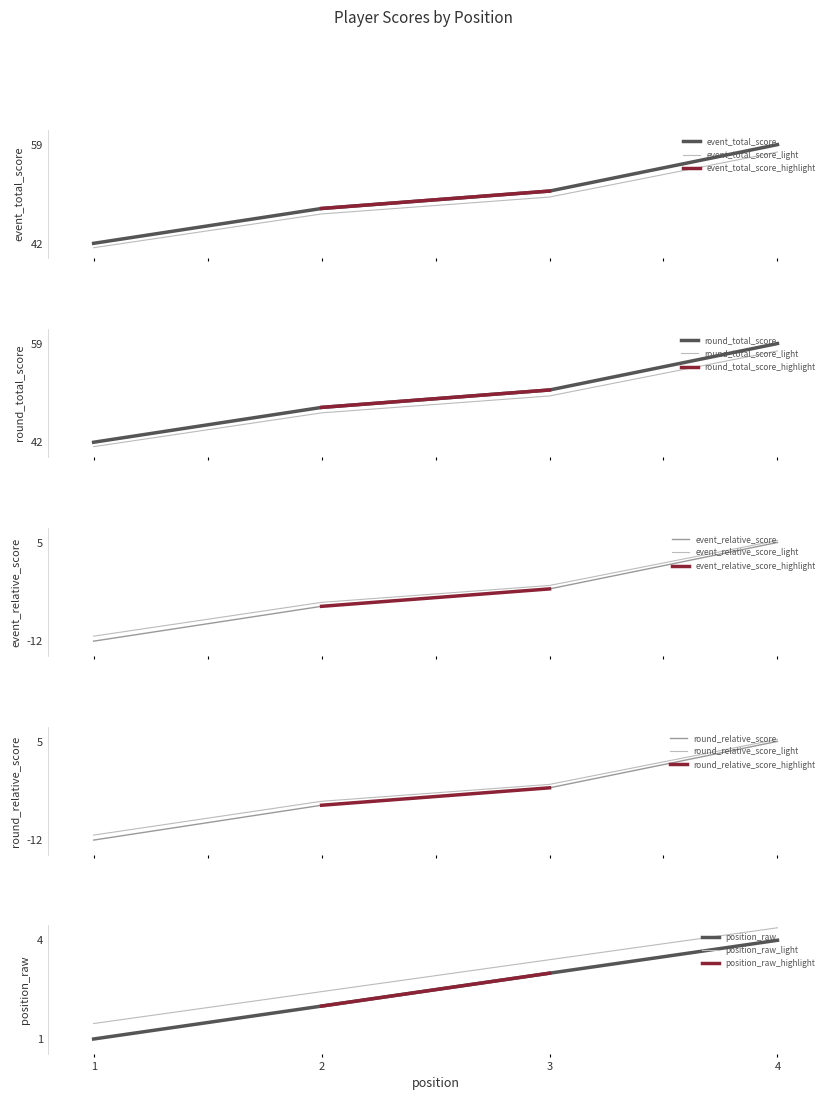

True or false: event_total_score and event_total_score_light intersect in this chart.

False